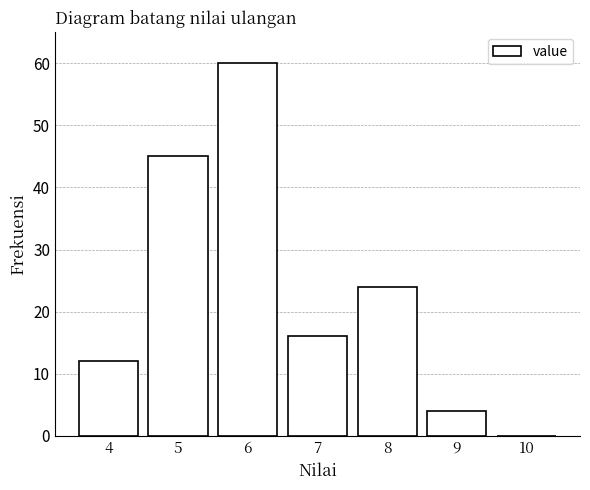

Reading left to right, transcribe this chart: for each bar, give the range it covers on the x-axis and its height. The values are not printed on the chart, so give them approximately, as read against the axis.

3.5 to 4.5: 12
4.5 to 5.5: 45
5.5 to 6.5: 60
6.5 to 7.5: 16
7.5 to 8.5: 24
8.5 to 9.5: 4
9.5 to 10.5: 0